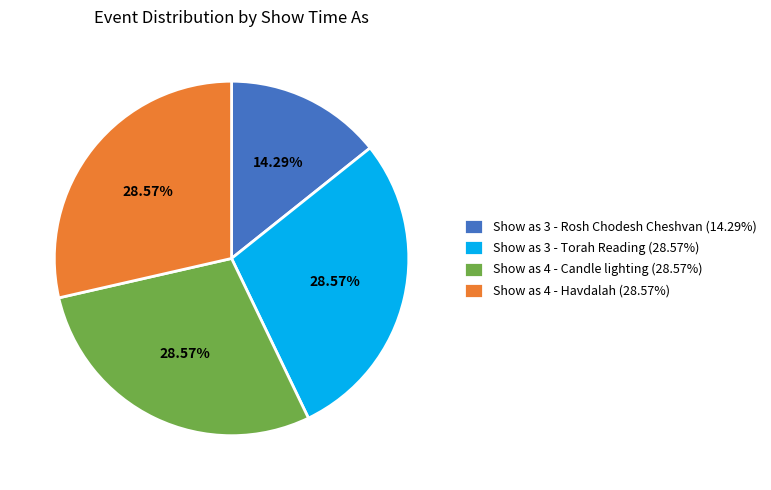

Combined, do Show as 4 - Candle lighting (28.57%) and Show as 3 - Rosh Chodesh Cheshvan (14.29%) account for over 50%?

No